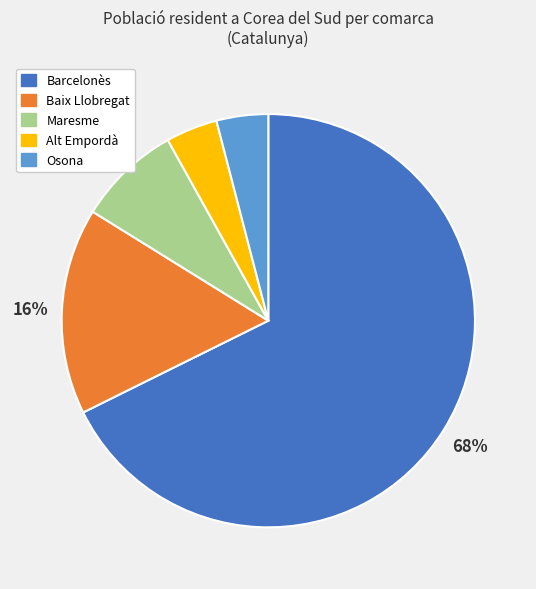

To the nearest percent, what portion does Baix Llobregat represent?

16%